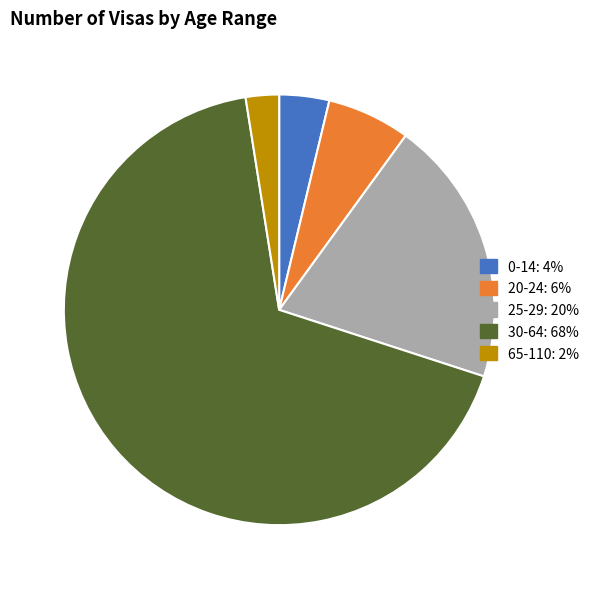

What is the smallest slice in the pie chart?

65-110